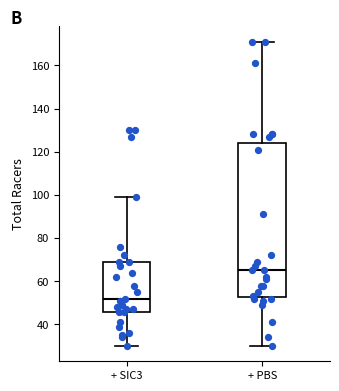

Reading left to right, transcribe this box plot: for each box, give where its median line is, the range the box spans, and where its two whiskers end, as read against the y-axis. The values are not printed on the chart, so give them approximately, as read against the axis.

+ SIC3: median 52, box 46 to 70, whiskers 30 to 100
+ PBS: median 66, box 52 to 124, whiskers 30 to 172